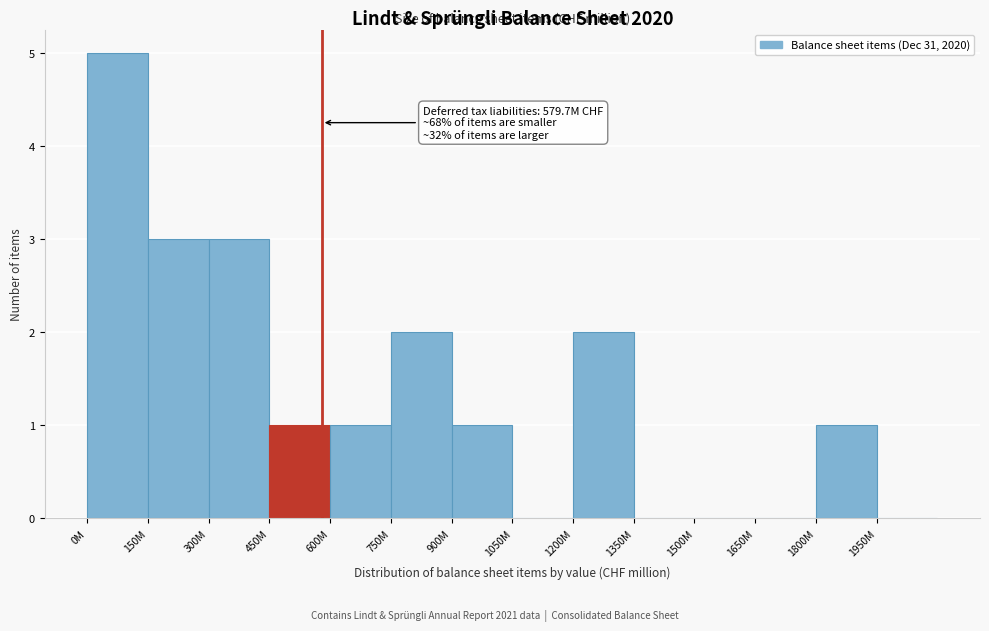

Reading right to left, list all the values displayed in this chart.

1950M=0	1800M=1	1650M=0	1500M=0	1350M=0	1200M=2	1050M=0	900M=1	750M=2	600M=1	450M=1	300M=3	150M=3	0M=5